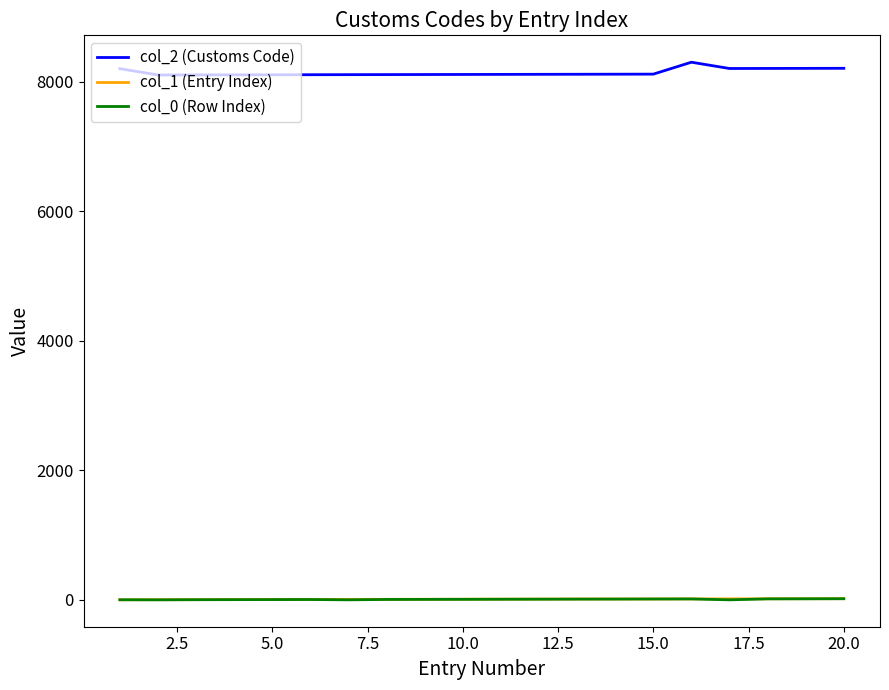

Which series has the widest spread of values?

col_2 (Customs Code)